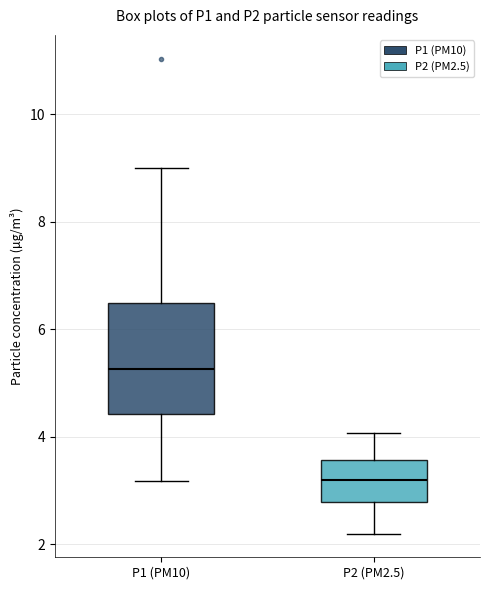

Where does the median line of the box for P1 (PM10) sit on the y-axis? The values are not printed on the chart, so give them approximately, as read against the axis.

5.2